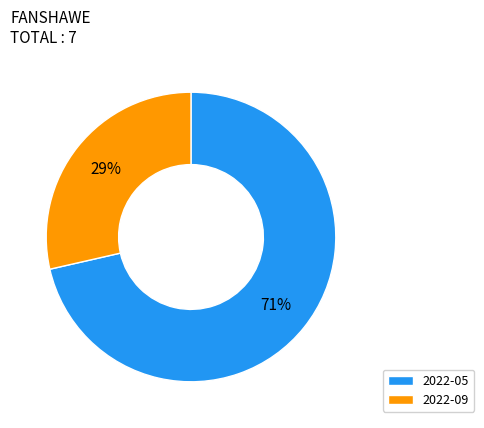

Which slice is the largest?

2022-05